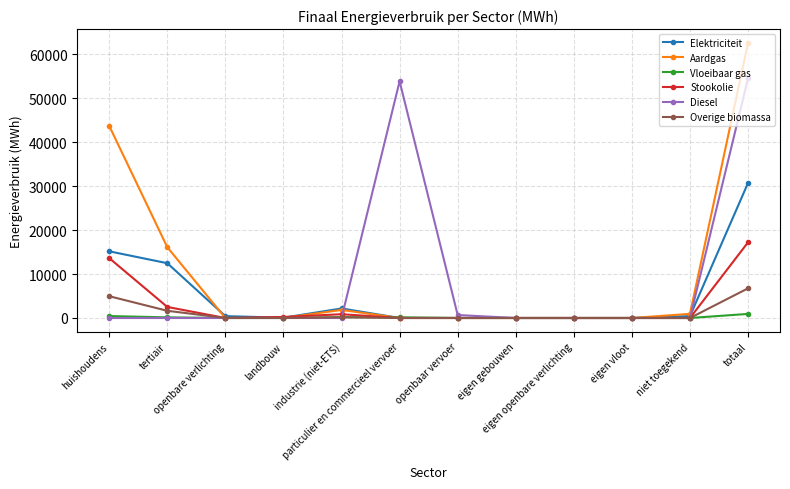

What is the difference between the Overige biomassa values at totaal and landbouw?

6744.5